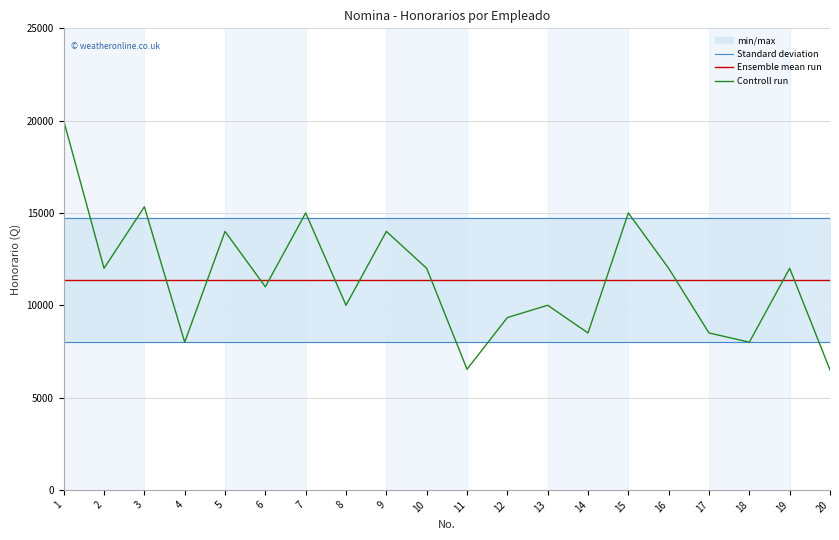

What is the sum of all Standard deviation values?

294974.4